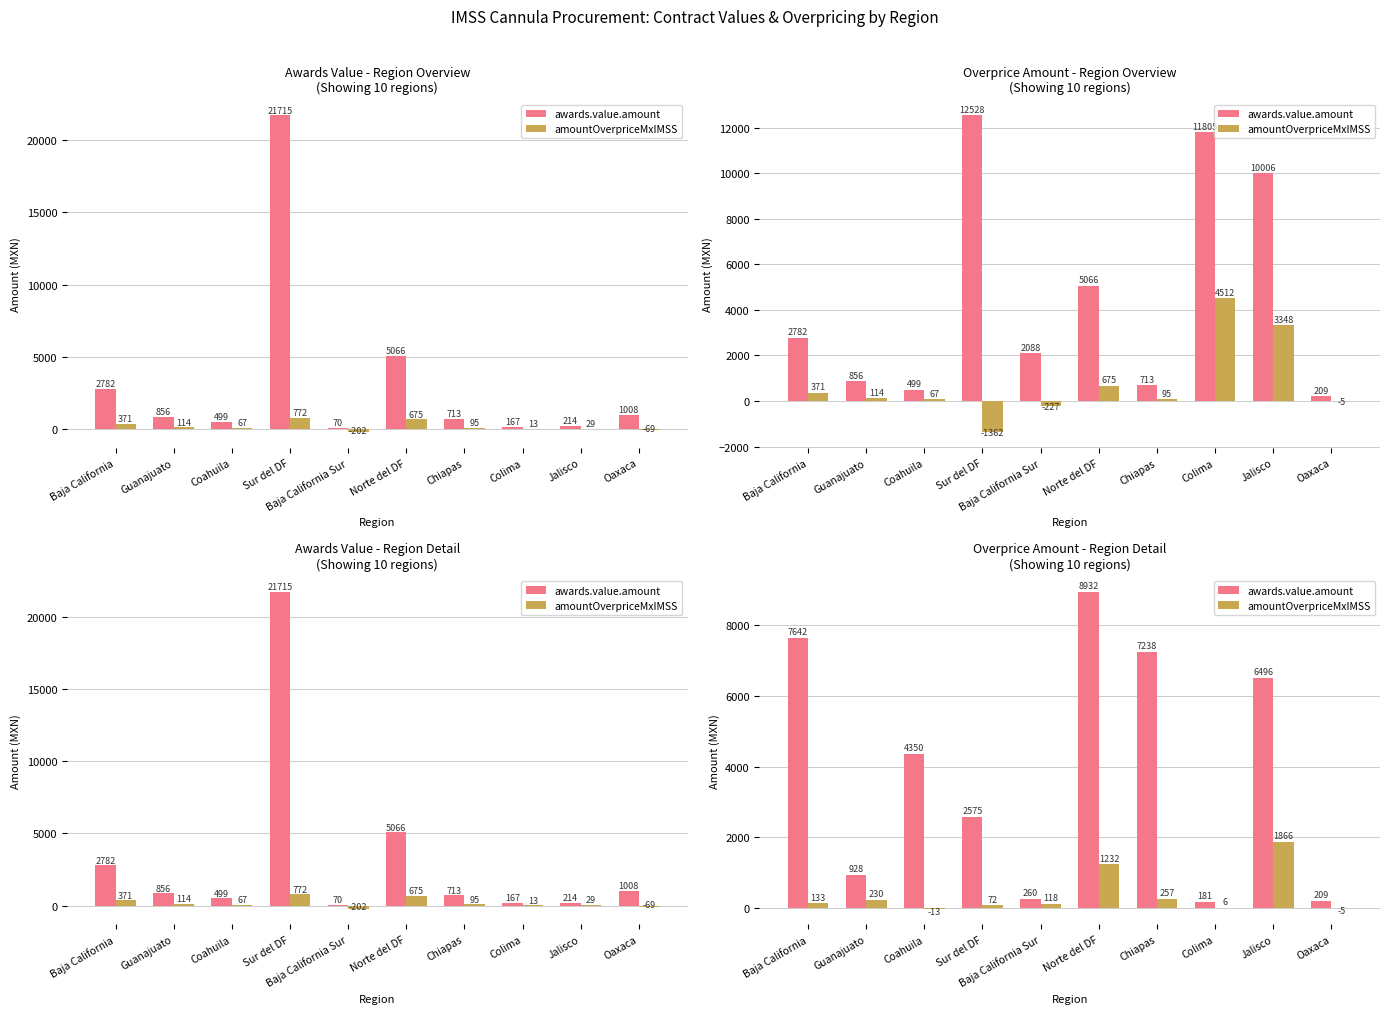

How many values in the awards.value.amount series are below 4350?

5